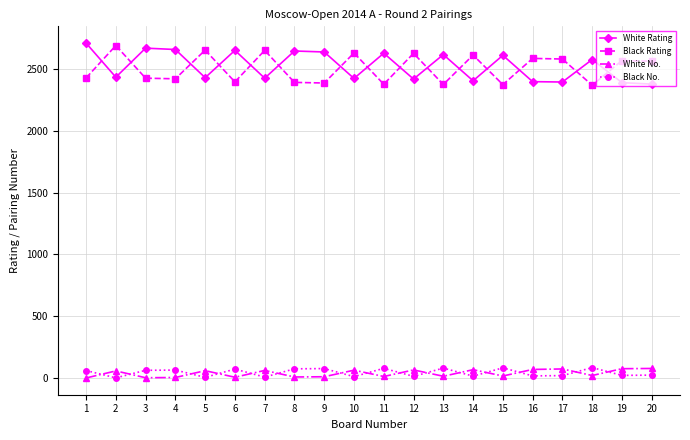

How many interior local peaks does the White Rating series have?

7